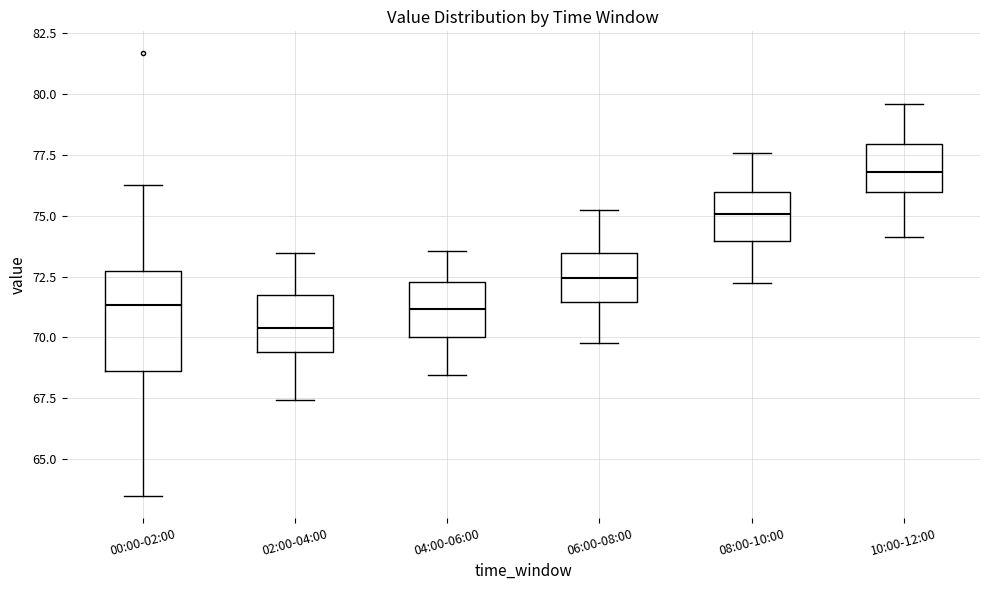

Comparing the boxes themselves (not the whiskers), which one is the tallest?

00:00-02:00